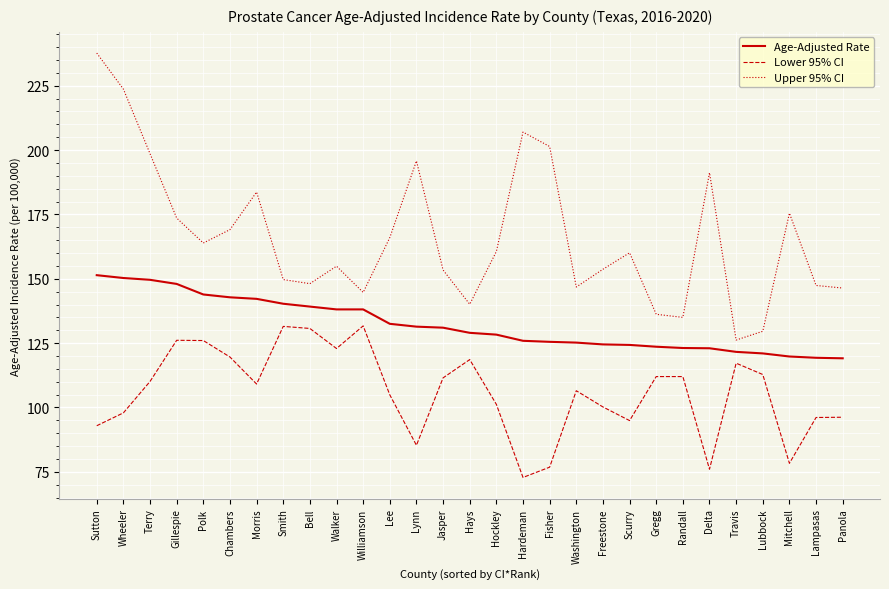

At how many categories does at least one series exceed 186?

7